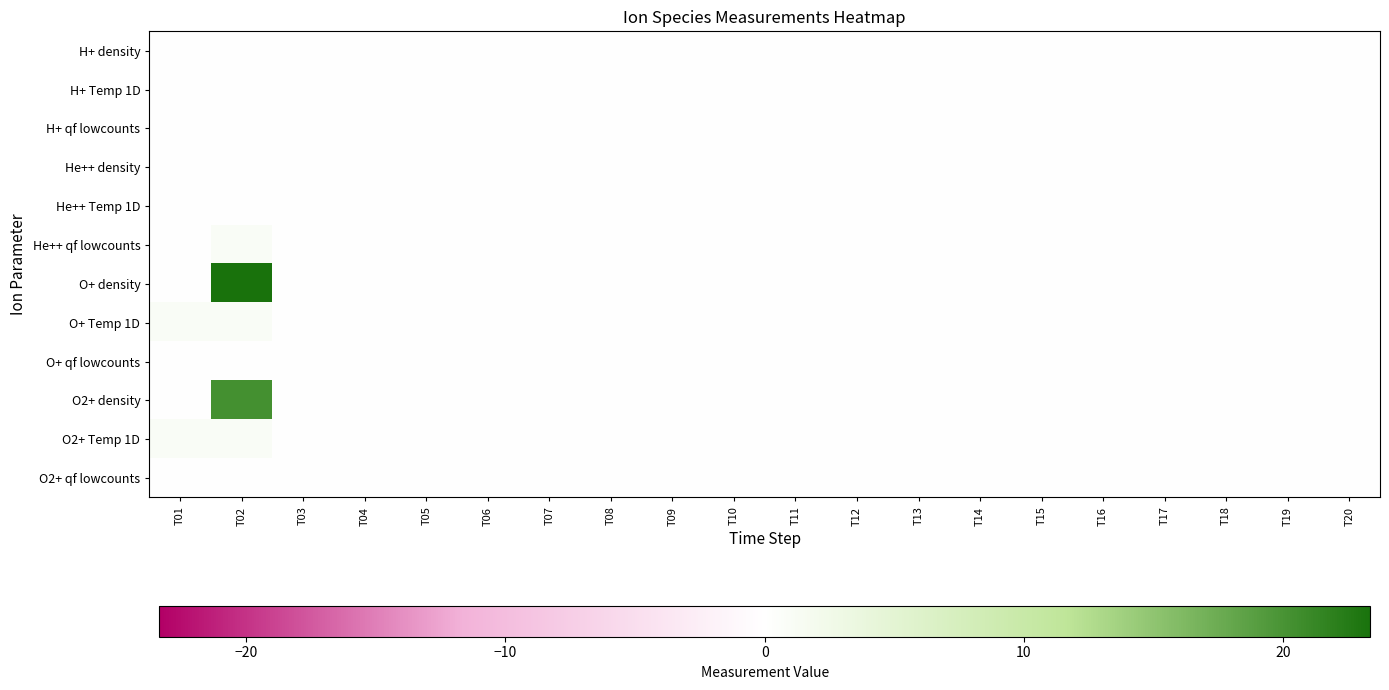

Which series has the largest total across all categories?

O+ density